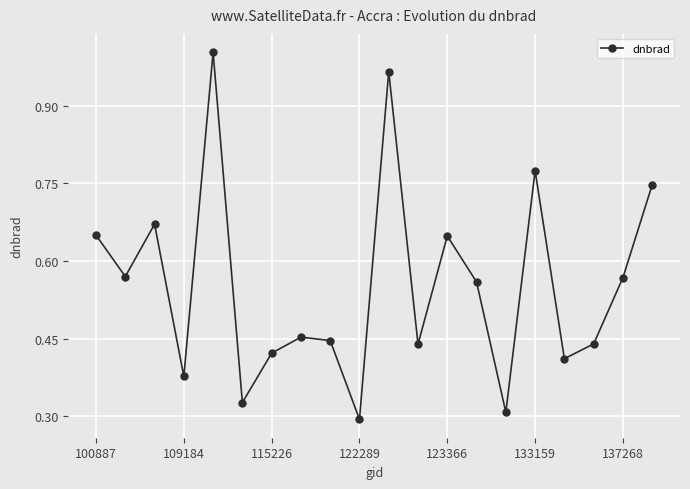

True or false: the data has more than 0 interior local peaks.

True